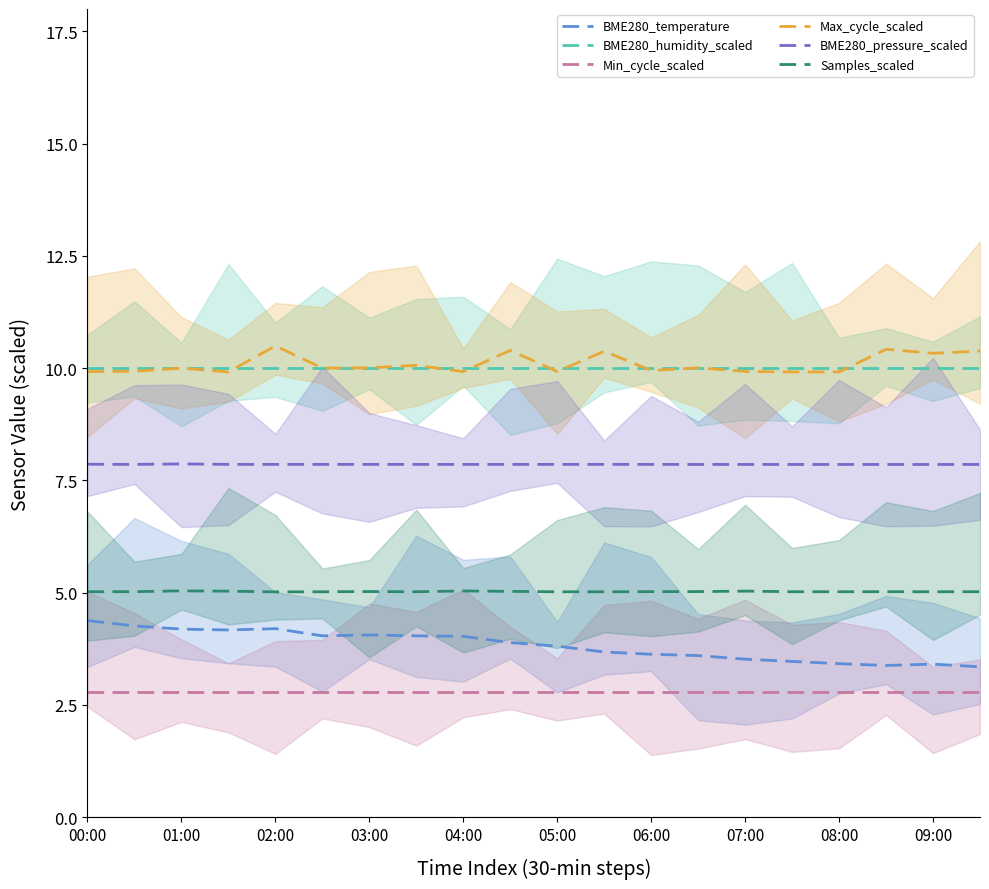

Reading left to right, what are all the values shown in this chart?

BME280_temperature: 4.4	4.3	4.2	4.2	4.2	4.0	4.1	4.0	4.0	3.9	3.8	3.7	3.6	3.6	3.5	3.5	3.4	3.4	3.4	3.4
BME280_humidity_scaled: 10.0	10.0	10.0	10.0	10.0	10.0	10.0	10.0	10.0	10.0	10.0	10.0	10.0	10.0	10.0	10.0	10.0	10.0	10.0	10.0
Min_cycle_scaled: 2.8	2.8	2.8	2.8	2.8	2.8	2.8	2.8	2.8	2.8	2.8	2.8	2.8	2.8	2.8	2.8	2.8	2.8	2.8	2.8
Max_cycle_scaled: 9.9	9.9	10.0	9.9	10.5	10.0	10.0	10.1	9.9	10.4	9.9	10.4	9.9	10.0	9.9	9.9	9.9	10.4	10.3	10.4
BME280_pressure_scaled: 7.9	7.9	7.9	7.9	7.9	7.9	7.9	7.9	7.9	7.9	7.9	7.9	7.9	7.9	7.9	7.9	7.9	7.9	7.9	7.9
Samples_scaled: 5.0	5.0	5.0	5.0	5.0	5.0	5.0	5.0	5.0	5.0	5.0	5.0	5.0	5.0	5.0	5.0	5.0	5.0	5.0	5.0